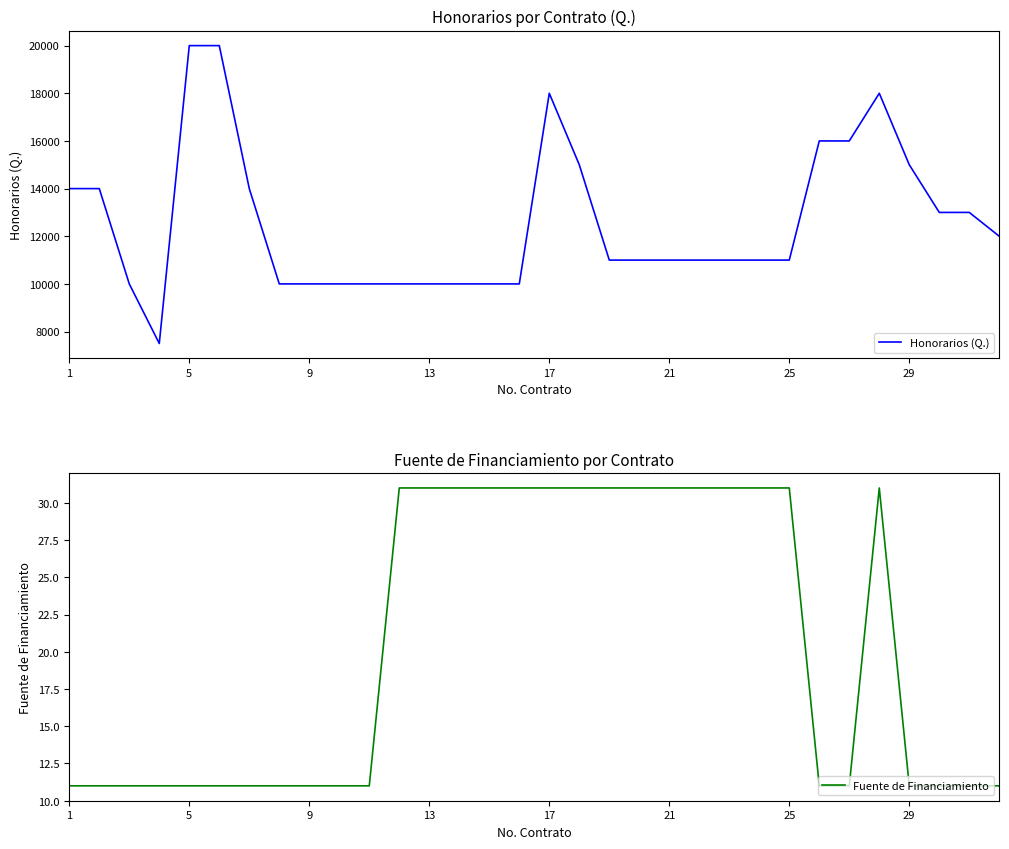

What is the highest value of the Fuente de Financiamiento series?

31